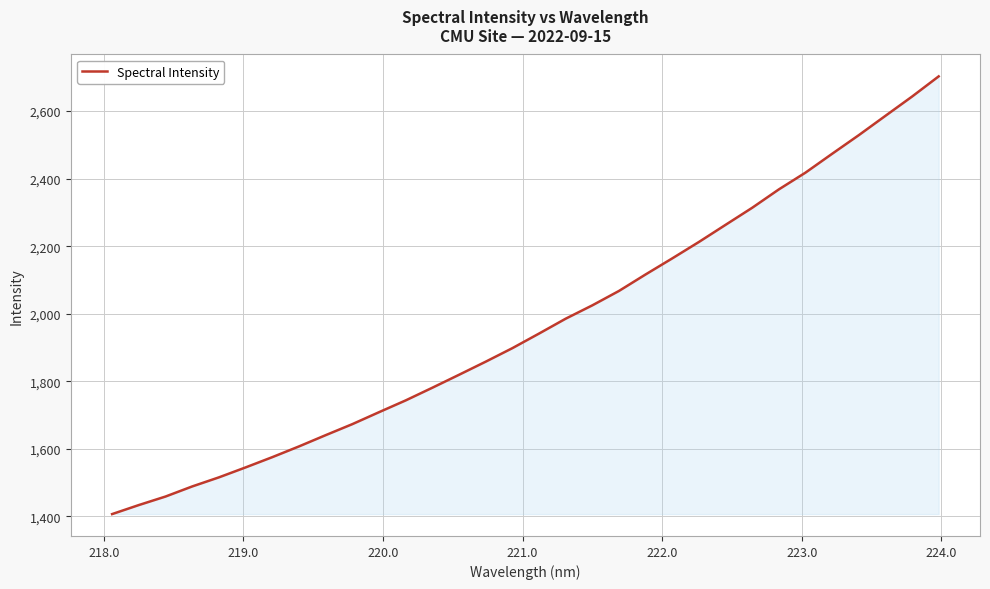

What is the greatest value displayed?

2702.9